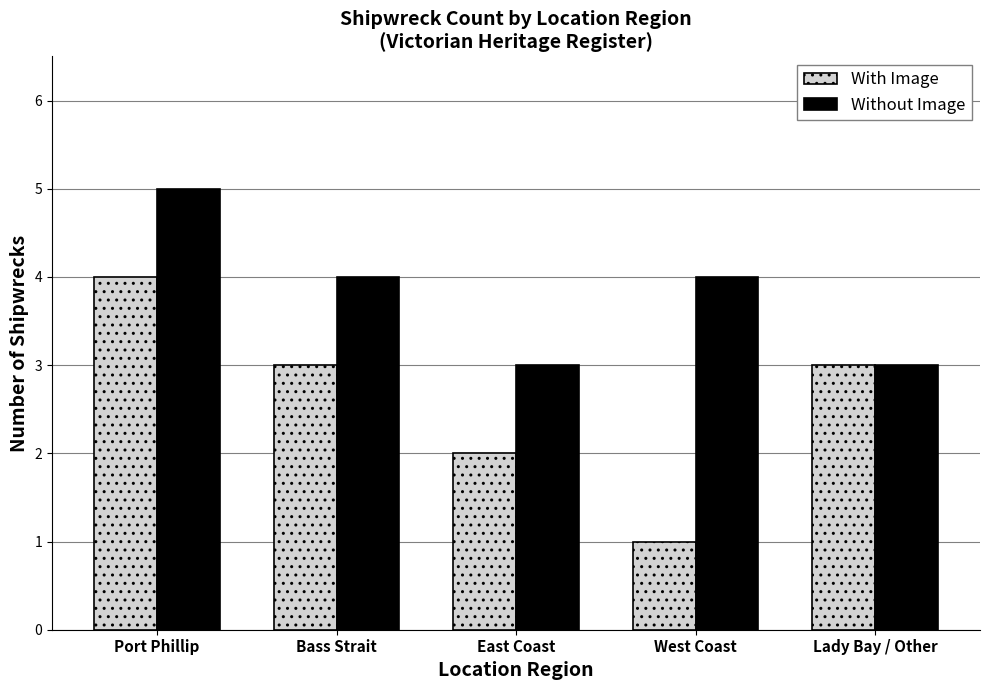

What is the approximate value of Without Image at Bass Strait?

4